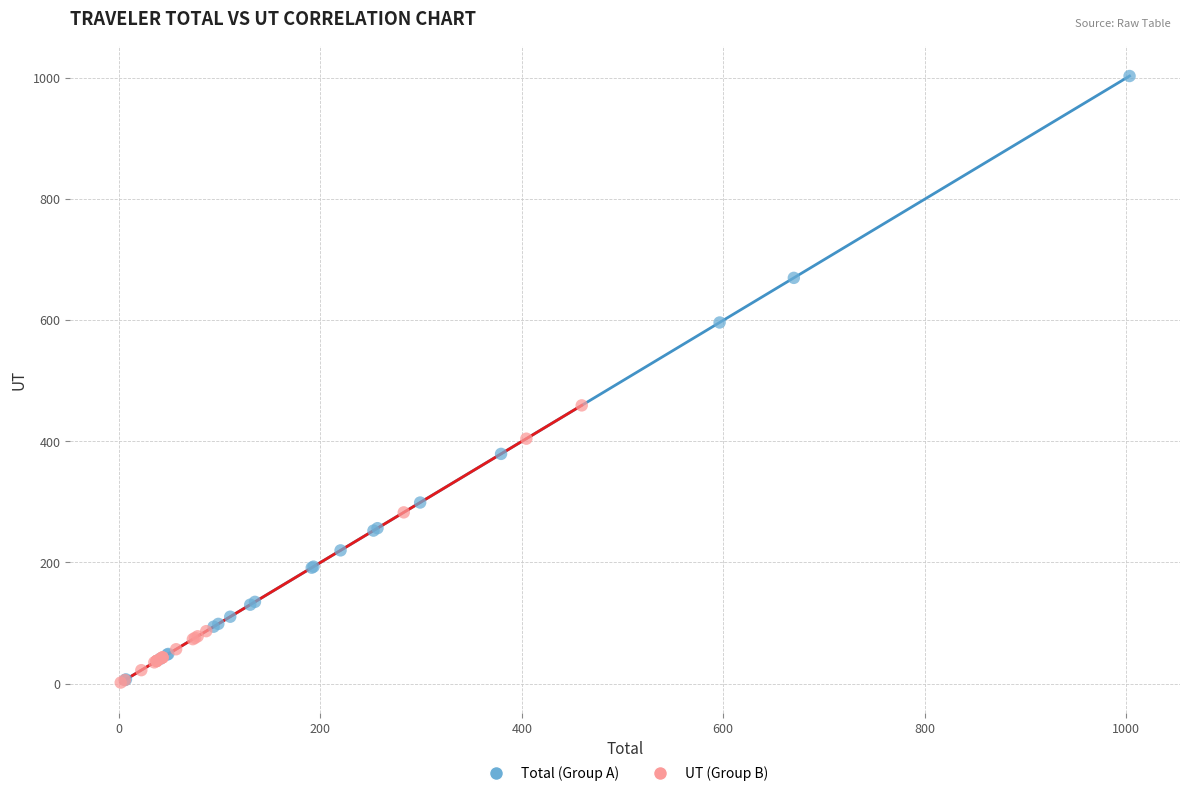

Which series has the largest Y range (max minus min)?

Total (Group A)